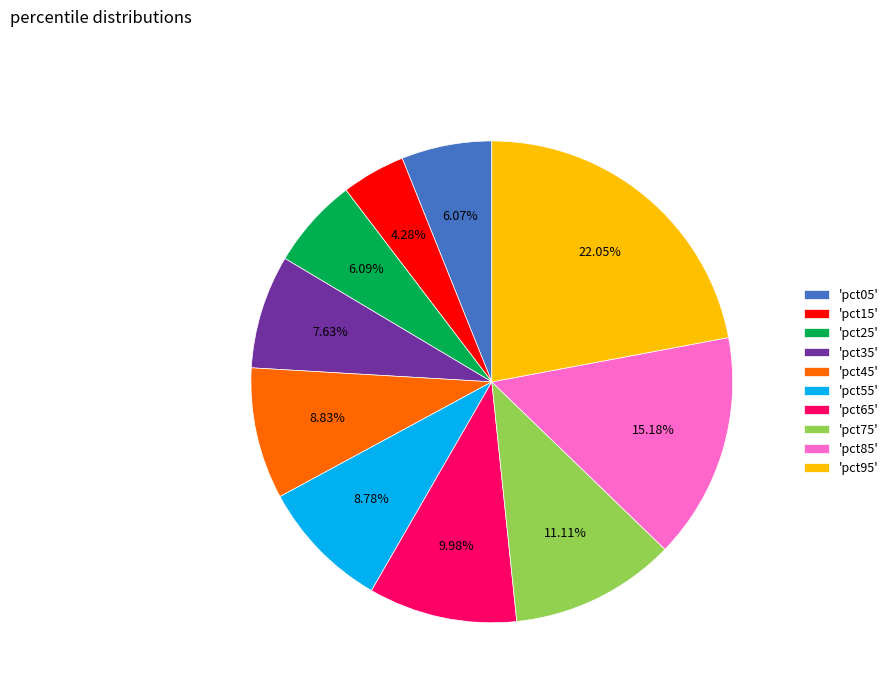

Is there any slice that represents more than half of the pie?

No